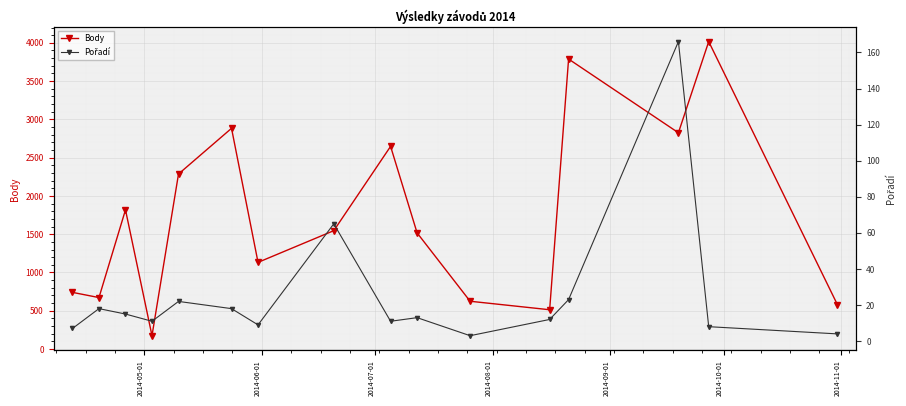

What is the lowest value of the Body series?

174